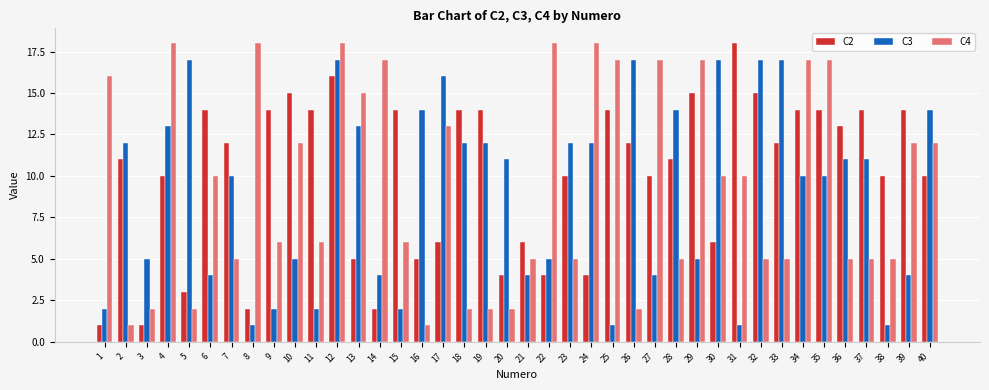

Rank the series at 40 from lowest to highest value.

C2, C4, C3